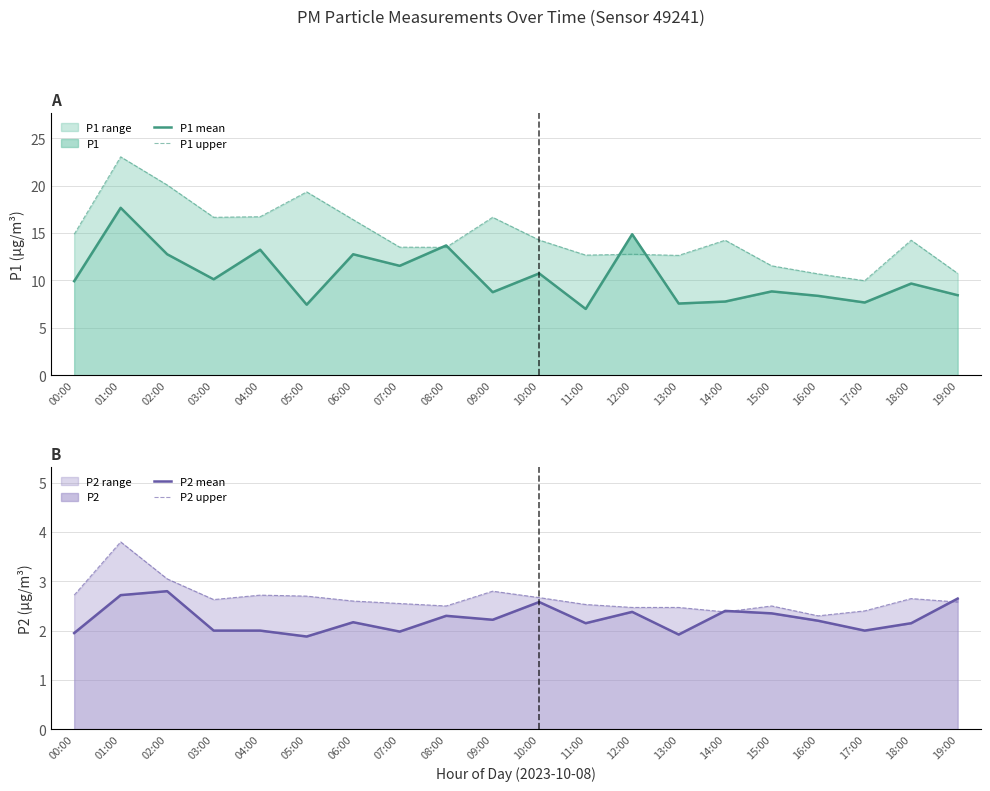

What is the sum of all P2 upper values?

53.0